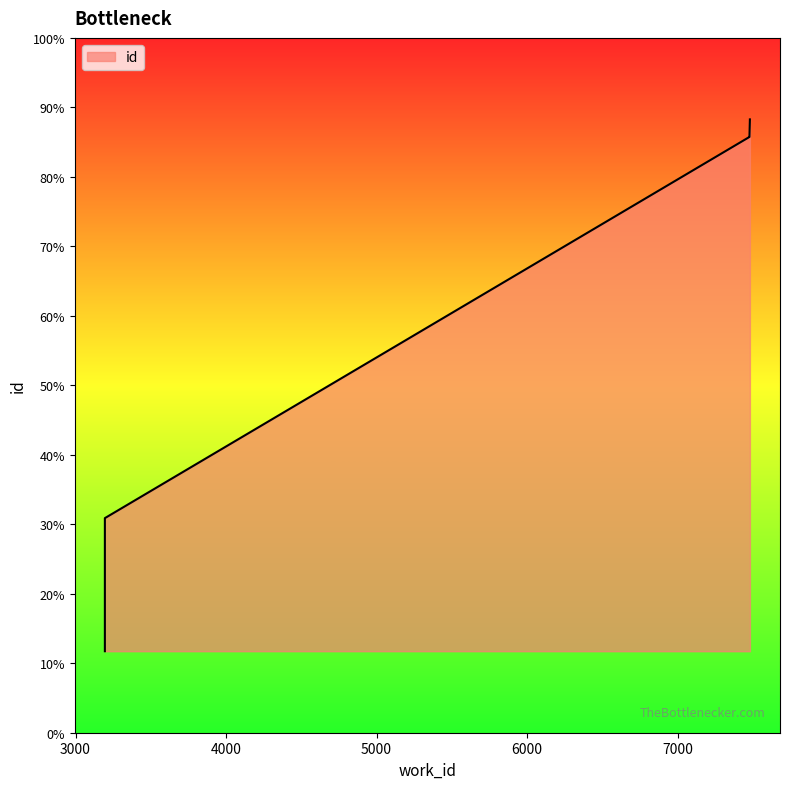

The value at 3195 is 3918. True or false?

False